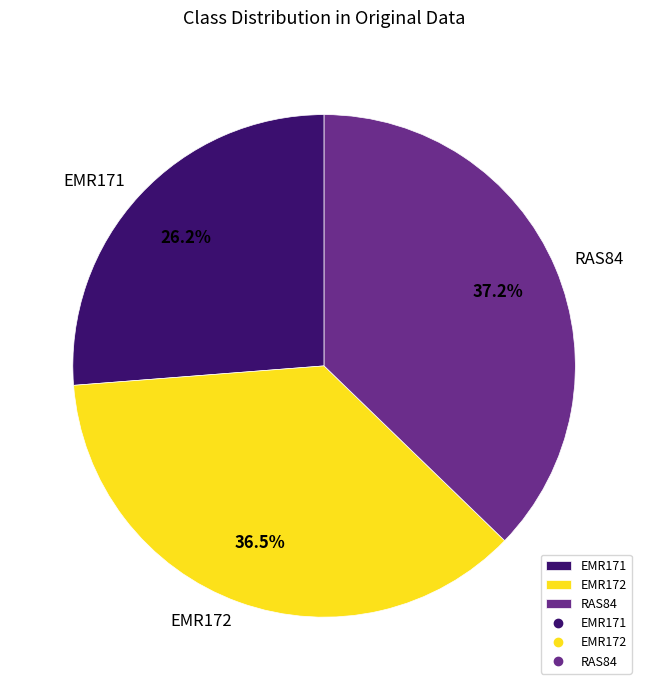

Is there a majority slice in this chart?

No